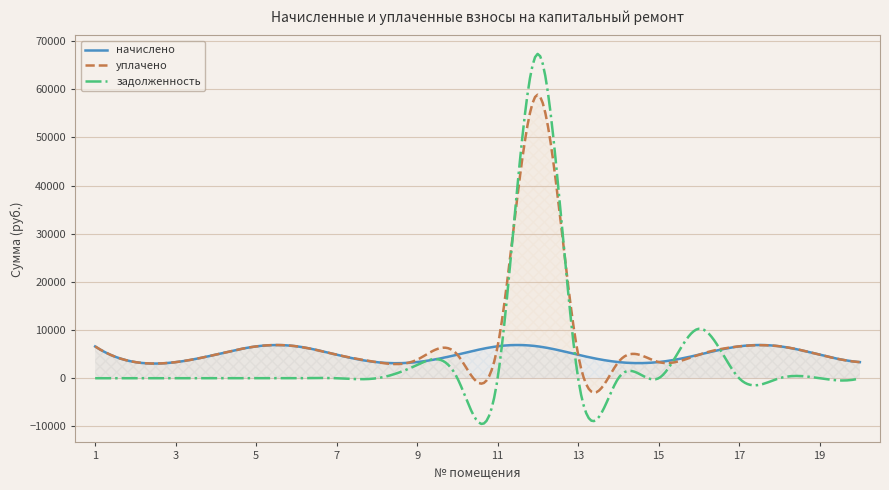

What is the average value of the задолженность series?

4205.8